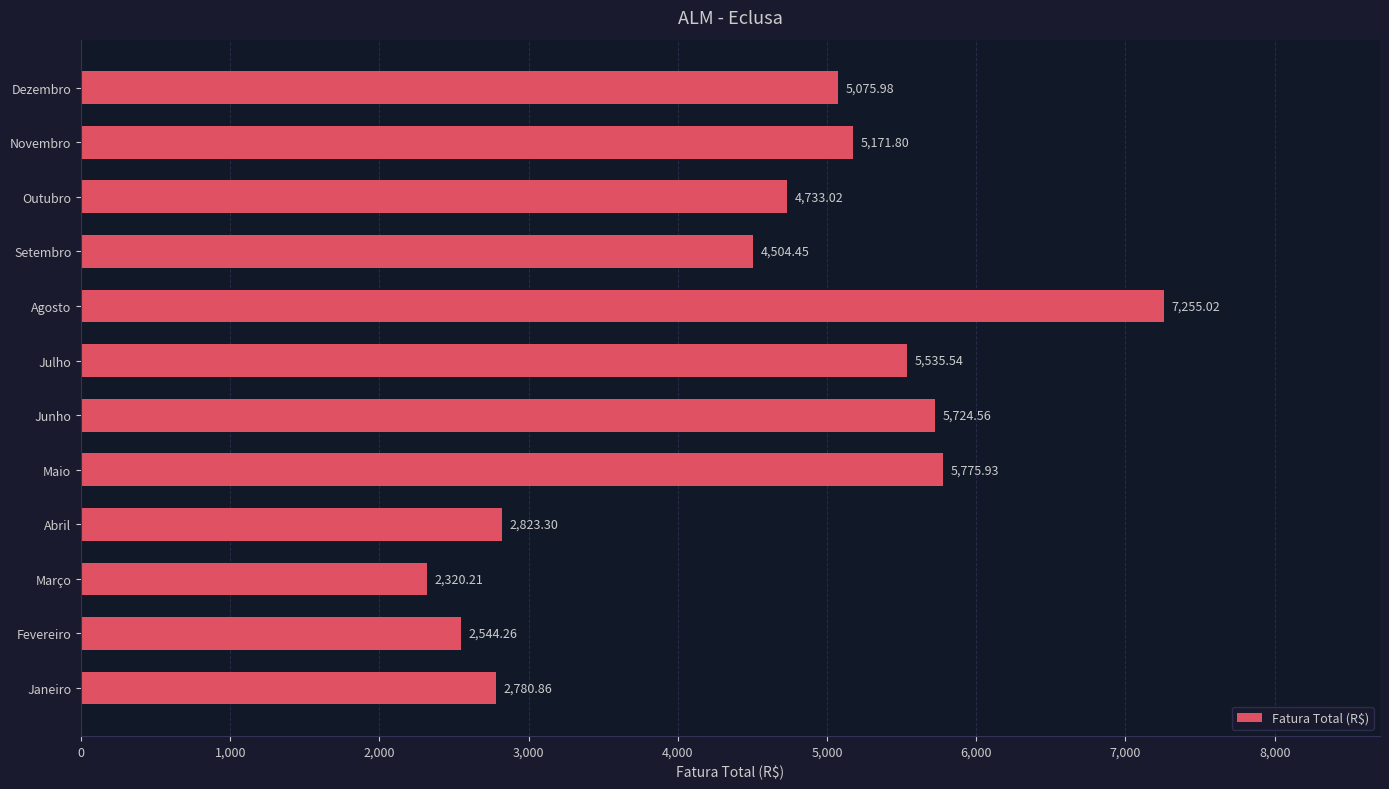

Which has a higher value, Dezembro or Junho?

Junho